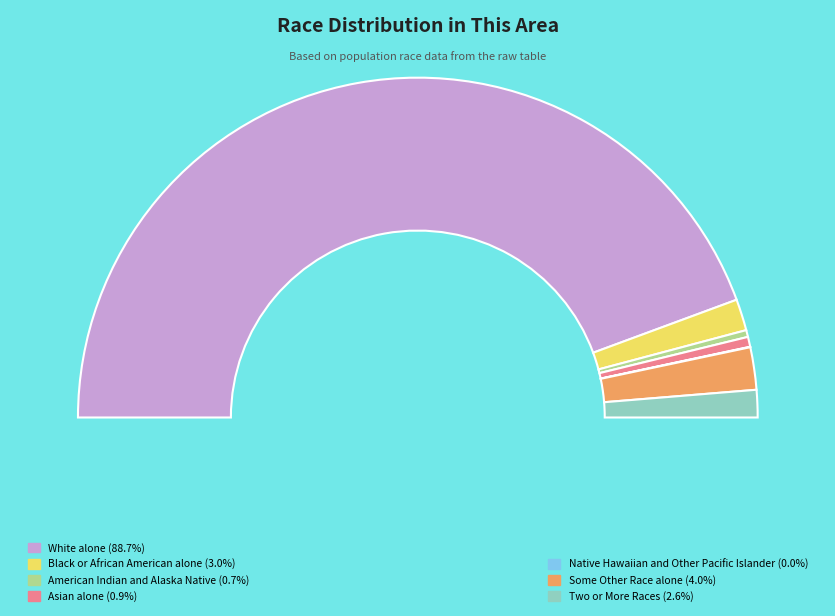

What is the total percentage of American Indian and Alaska Native and White alone?

89.4%